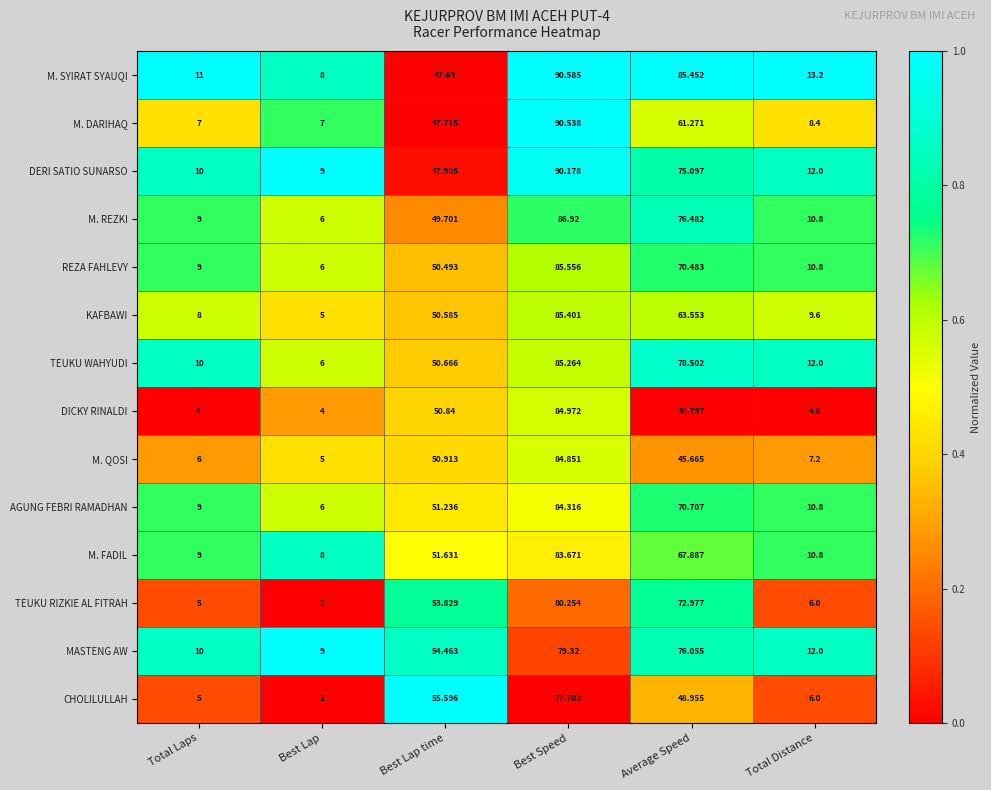

Where does the M. QOSI series first go above 45?

Best Lap time